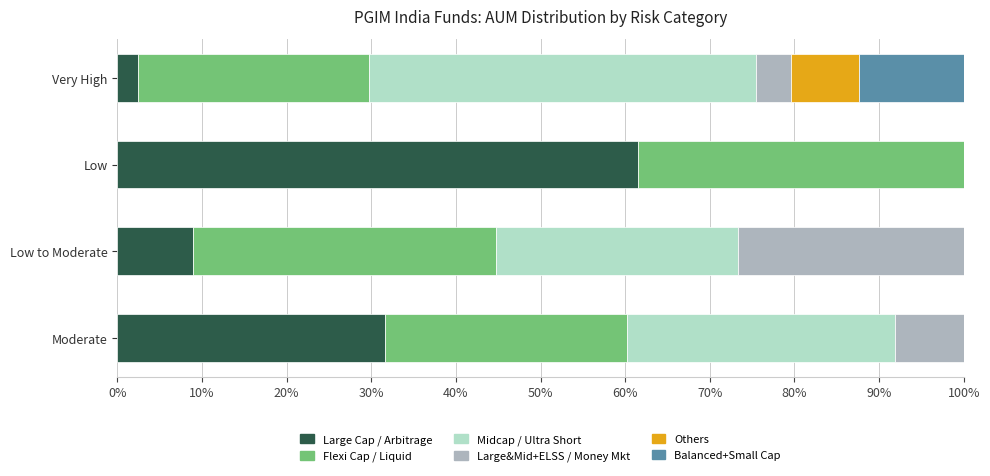

What is the total value across all series at Low?

100.0